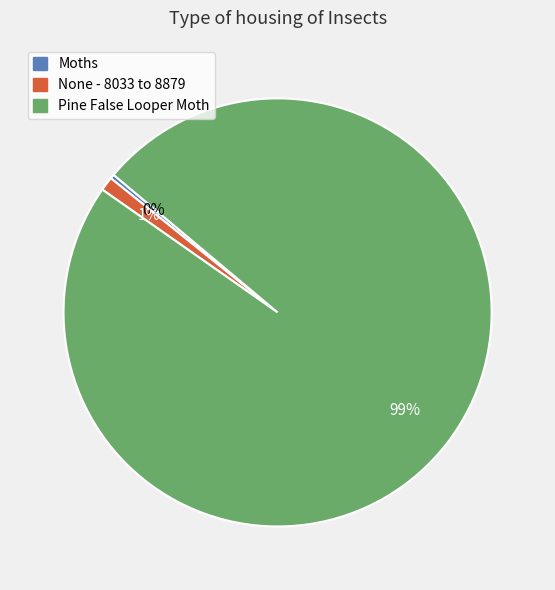

How many slices are in this pie chart?

3